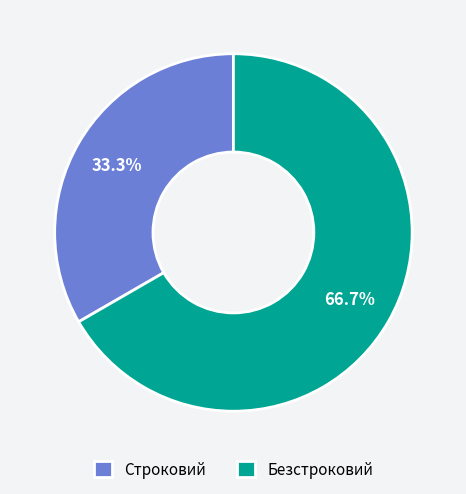

Is the sum of Безстроковий and Строковий greater than half?

Yes